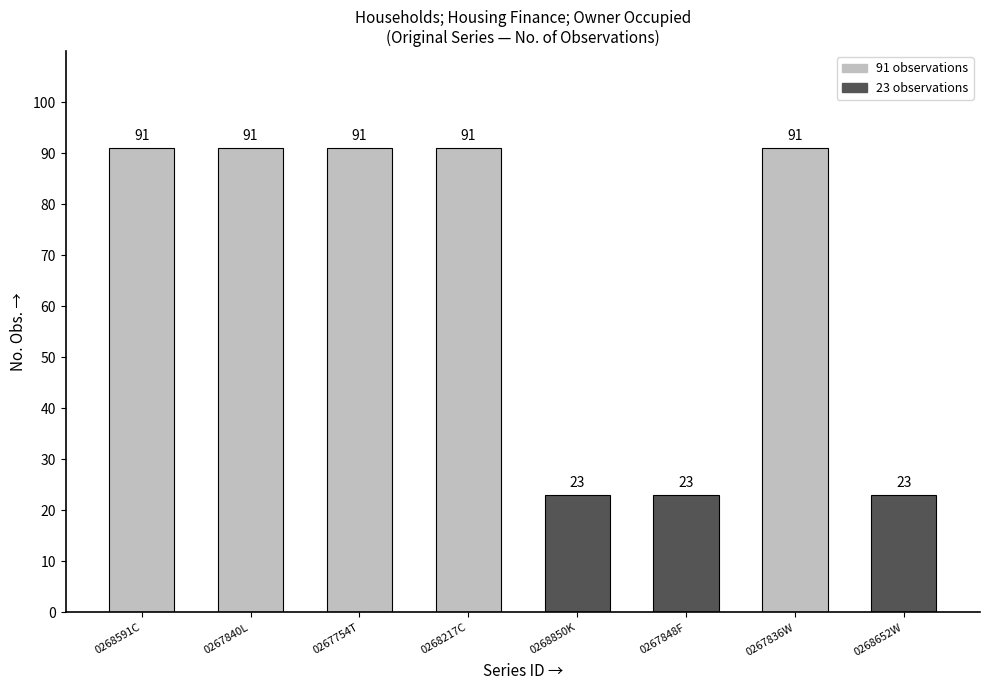

What is the label of the 5th bar from the left?

0268850K